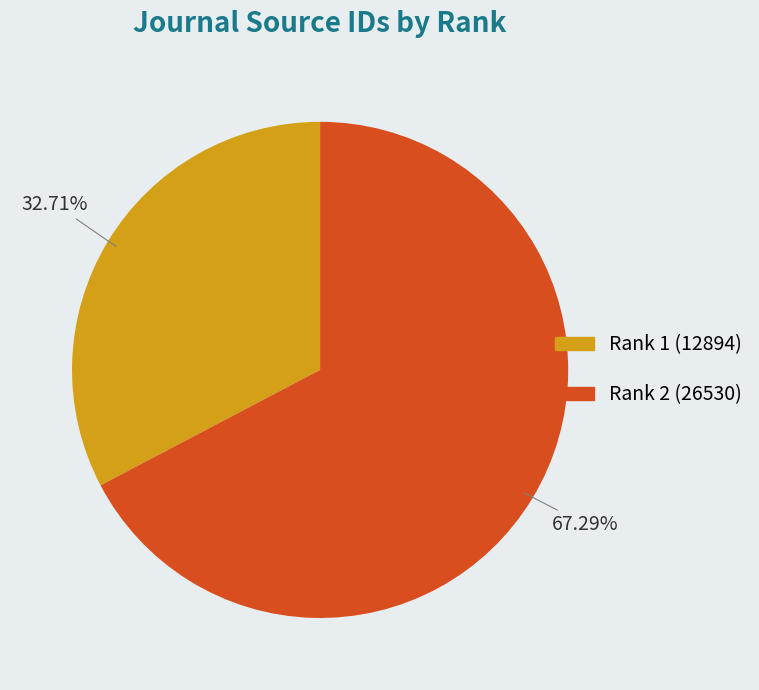

Count the number of slices in the pie.

2